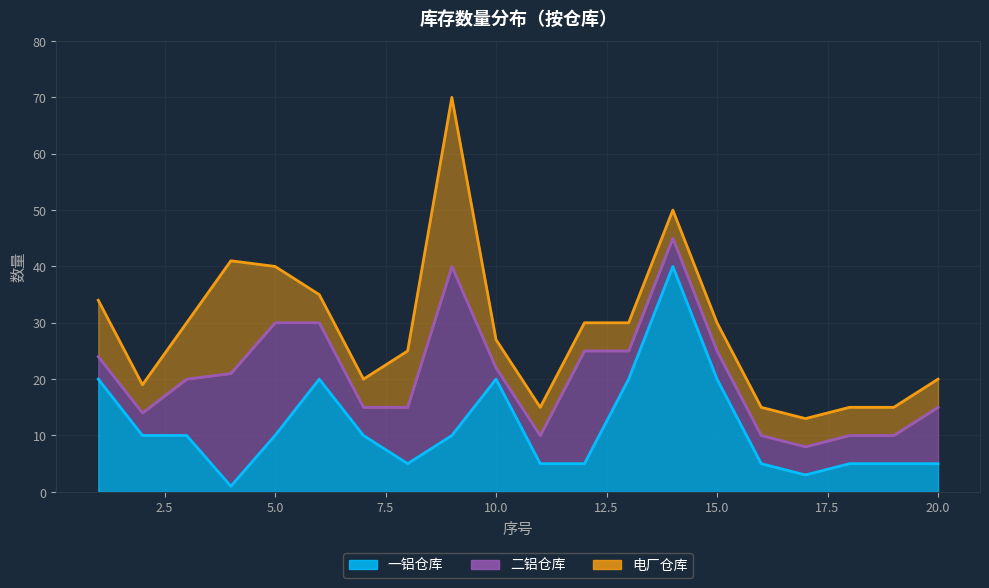

Reading left to right, transcribe all the data shown in this chart.

一铝仓库: 20	10	10	1	10	20	10	5	10	20	5	5	20	40	20	5	3	5	5	5
二铝仓库: 4	4	10	20	20	10	5	10	30	2	5	20	5	5	5	5	5	5	5	10
电厂仓库: 10	5	10	20	10	5	5	10	30	5	5	5	5	5	5	5	5	5	5	5